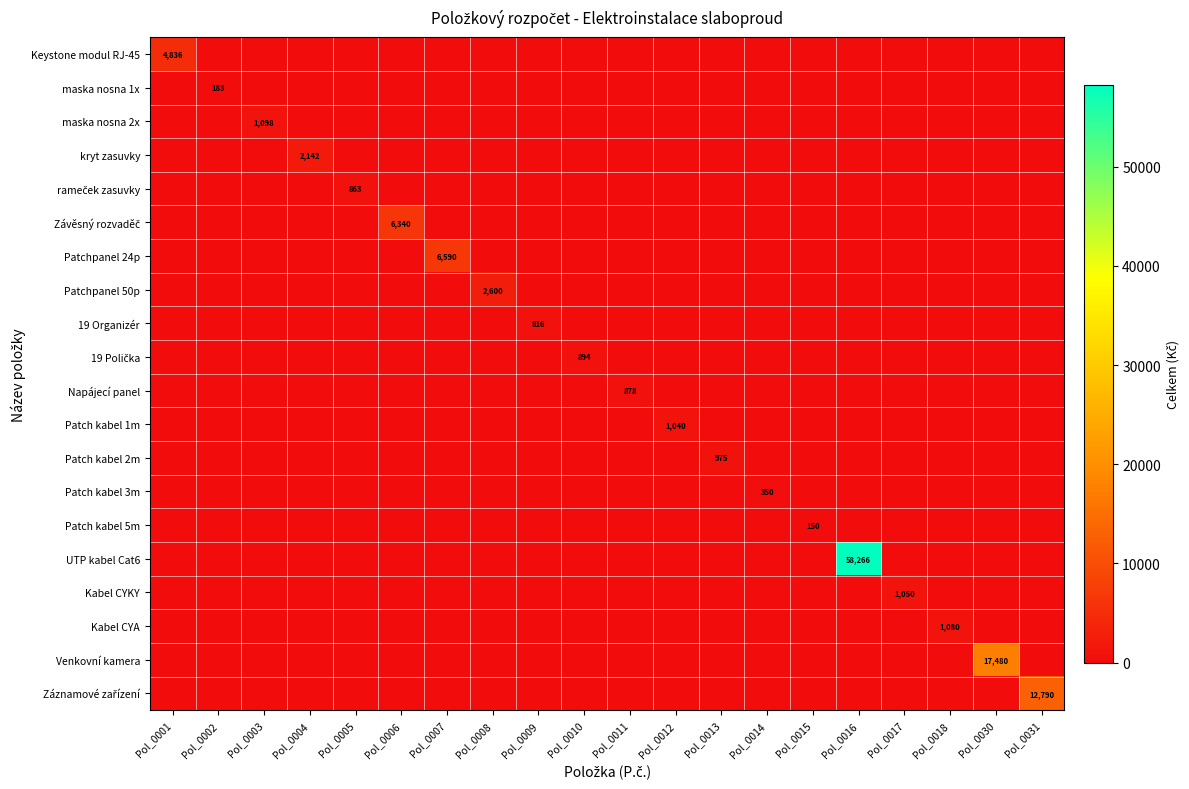

The value of Kabel CYA at Pol_0018 is 1080. True or false?

True